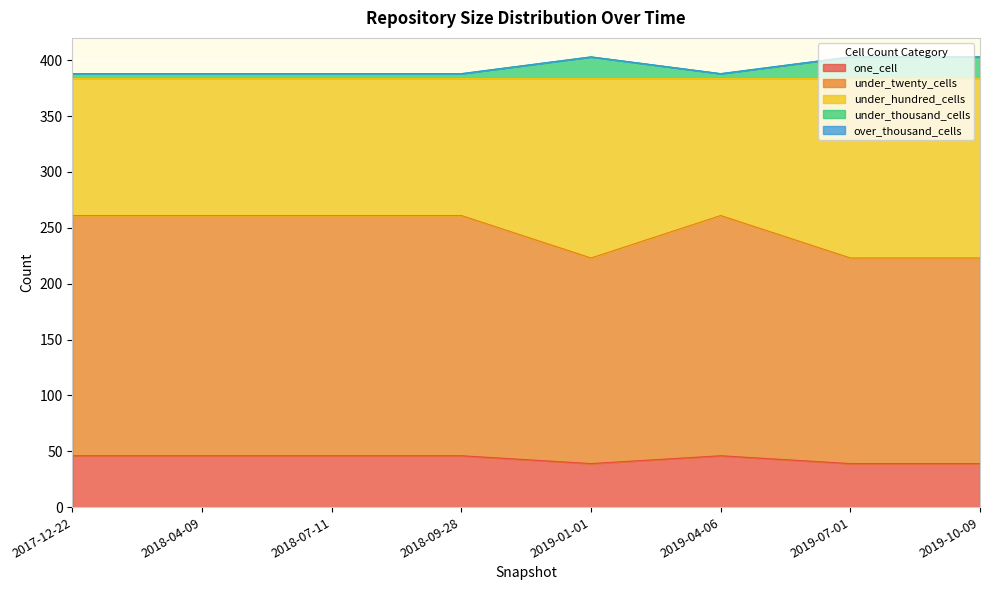

At how many categories does at least one series exceed 146?

8